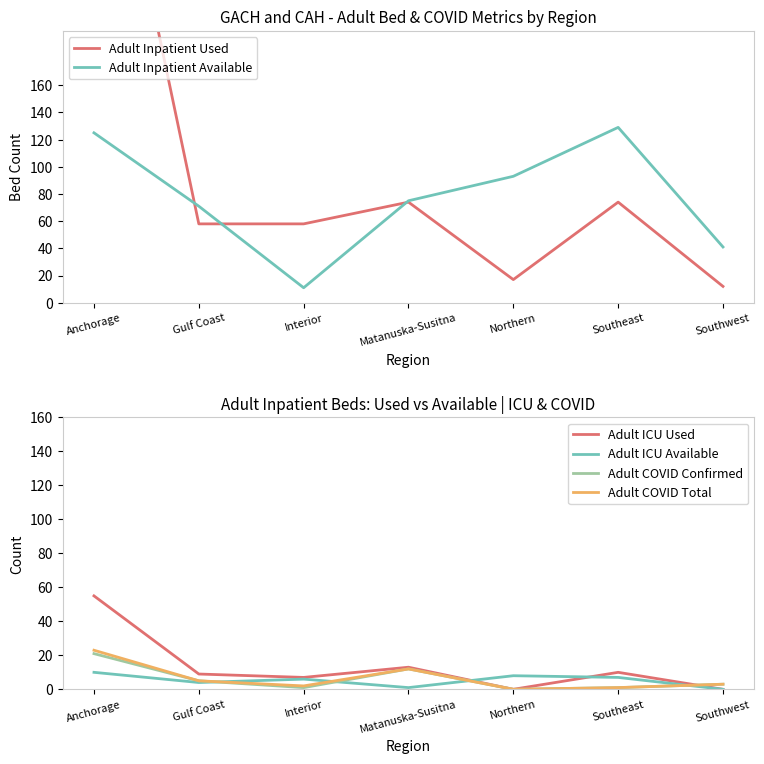

What is the difference between the Adult COVID Confirmed values at Gulf Coast and Interior?

4